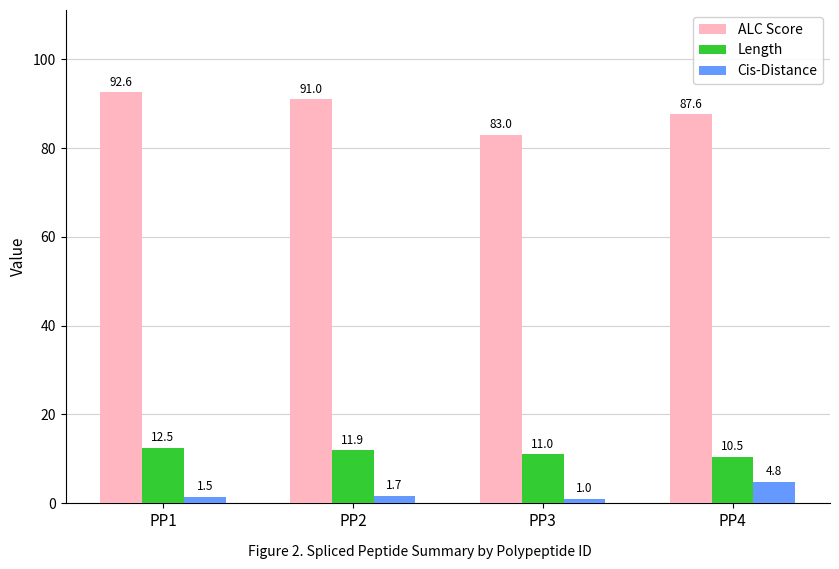

True or false: ALC Score has a value of 129.4 at PP2.

False